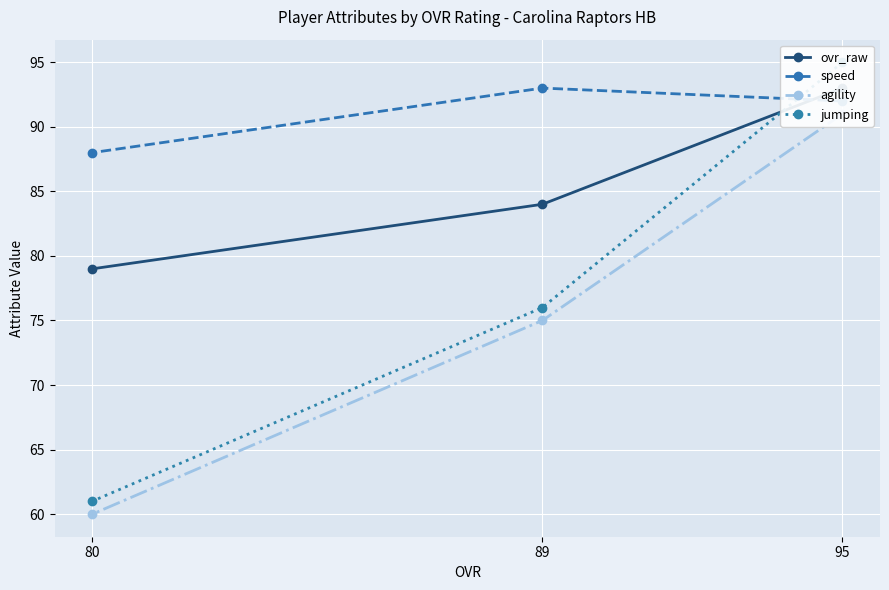

What is the total value across all series at 95?

371